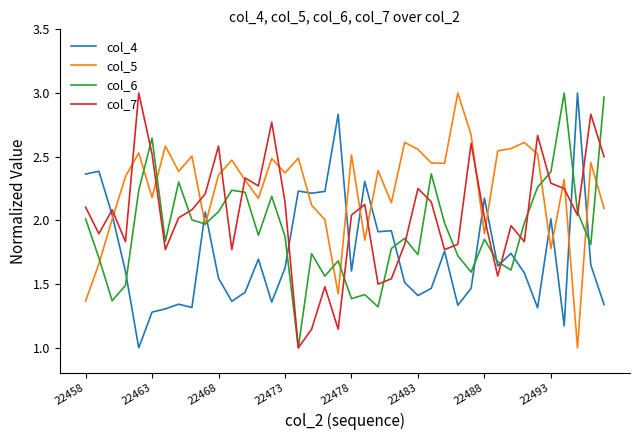

What is the minimum value for col_5?

1.0